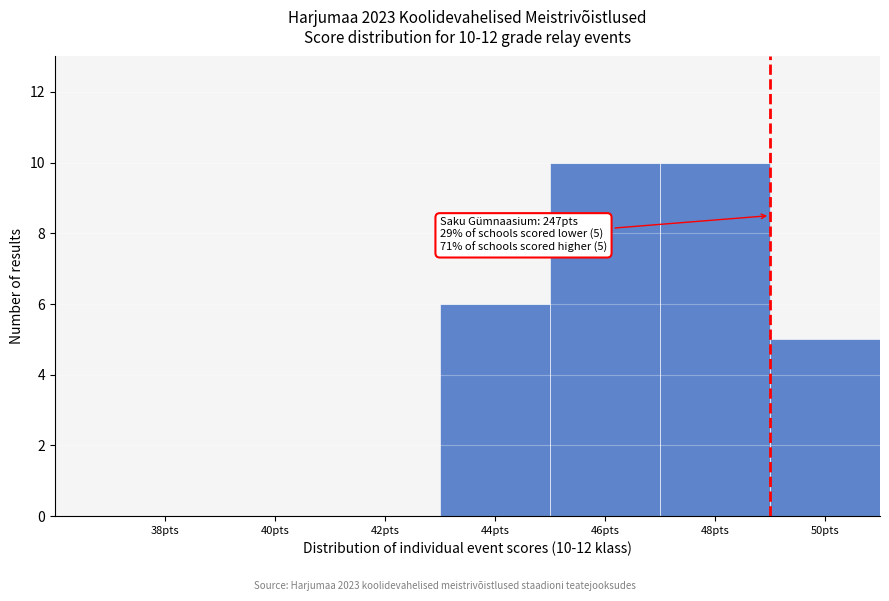

Reading left to right, extract all data points from this chart.

38pts=0	40pts=0	42pts=0	44pts=6	46pts=10	48pts=10	50pts=5